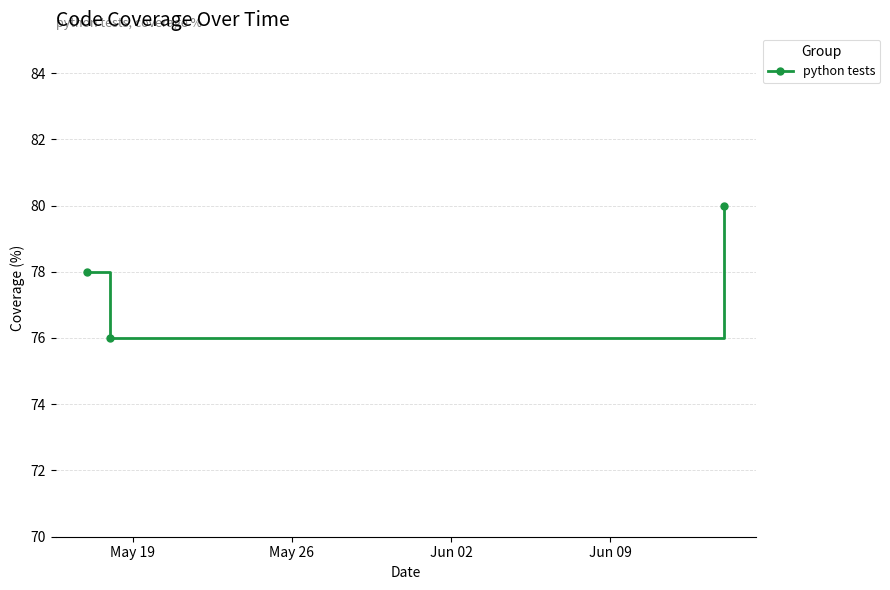

What is the difference between the maximum and minimum values?

4